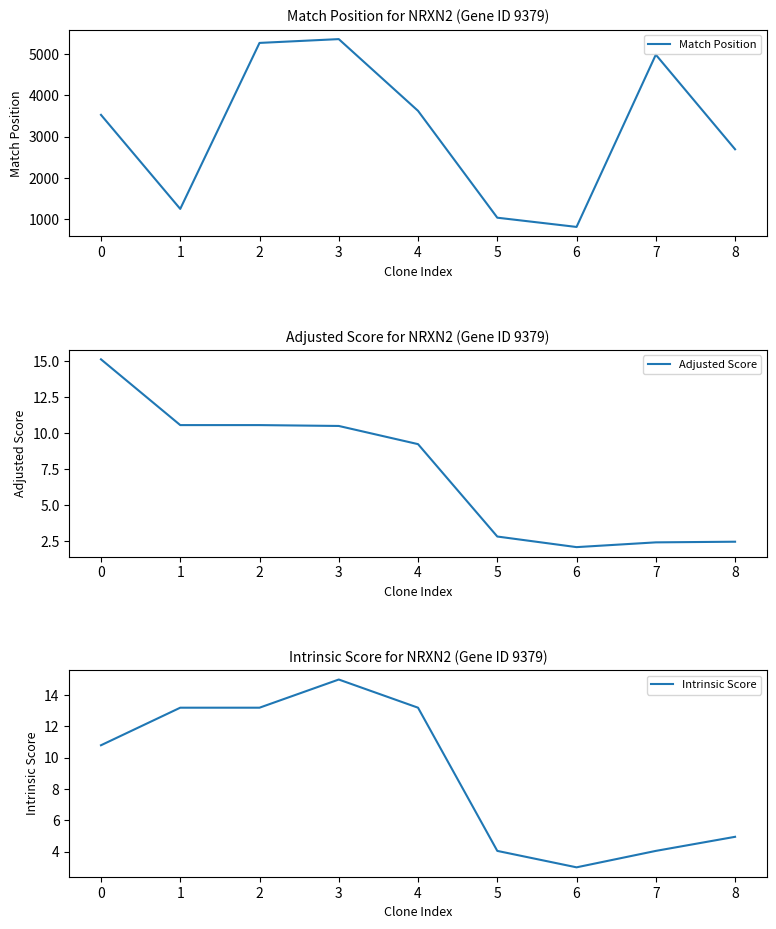

True or false: Match Position and Adjusted Score intersect in this chart.

False